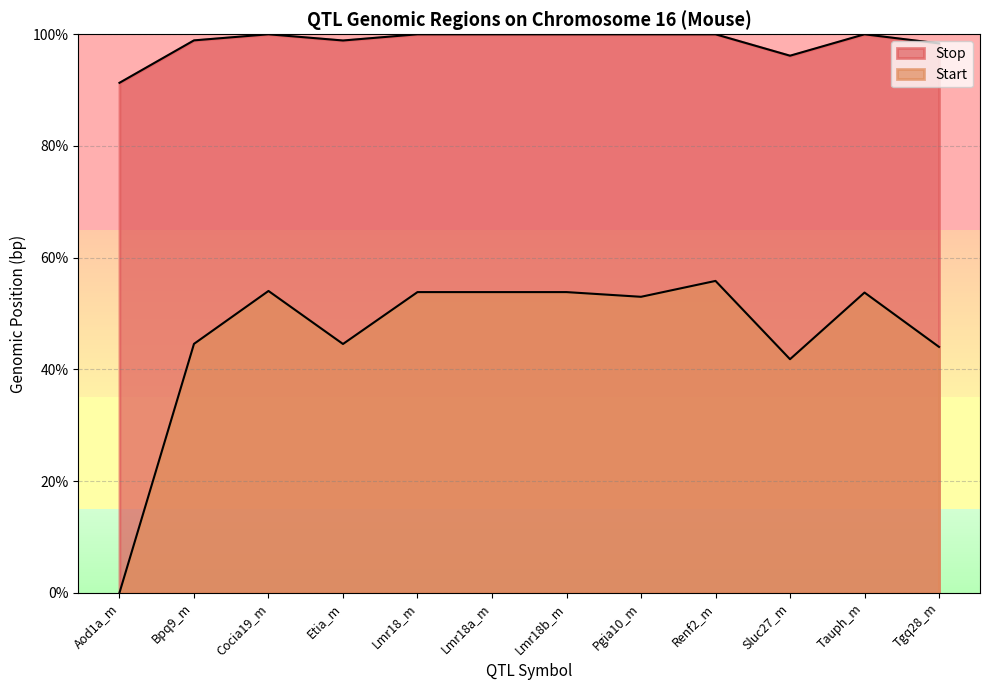

What is the difference between the Start values at Renf2_m and Bpq9_m?

11.3